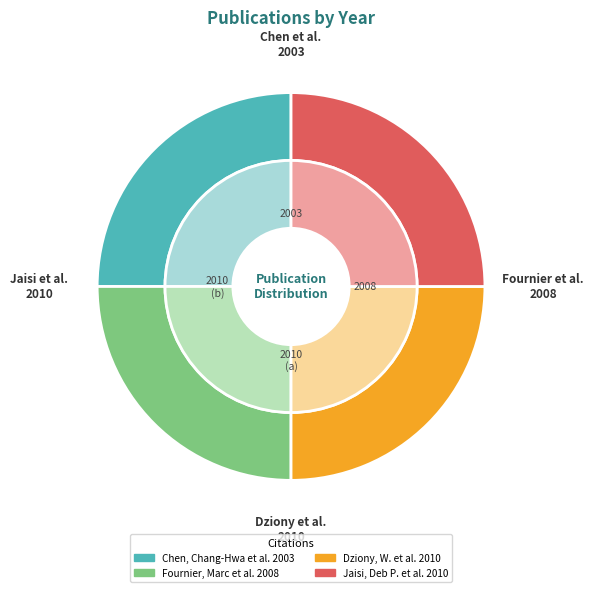

To the nearest percent, what percentage of the pie is Dziony, W. et al. 2010?

25%